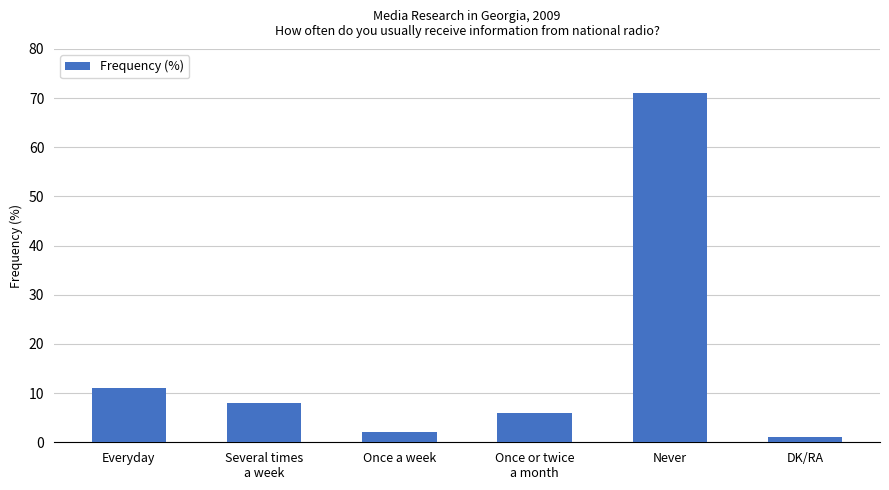

How many values are below 8?

3